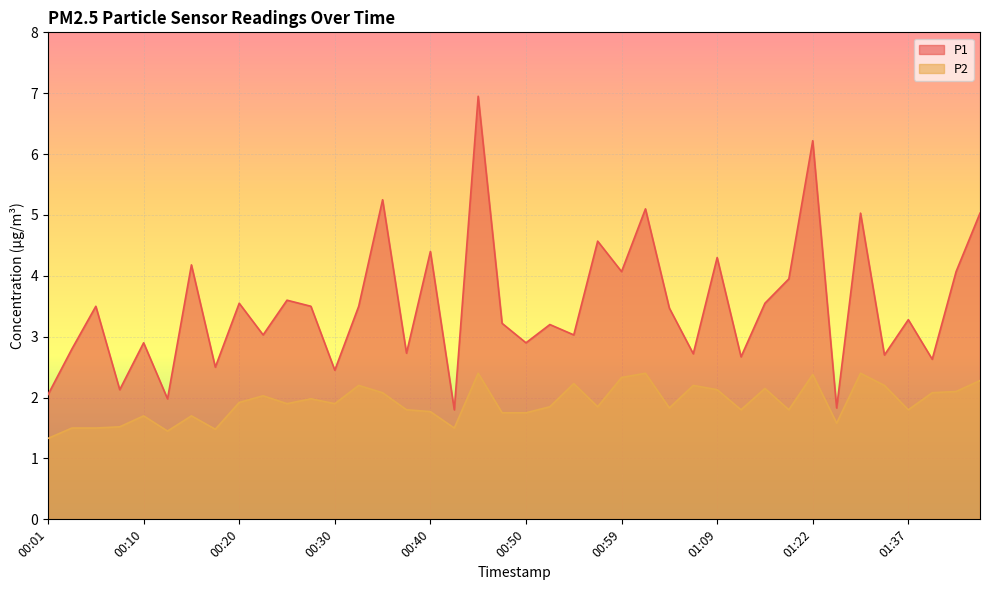

What are all the series names shown in the legend?

P1, P2